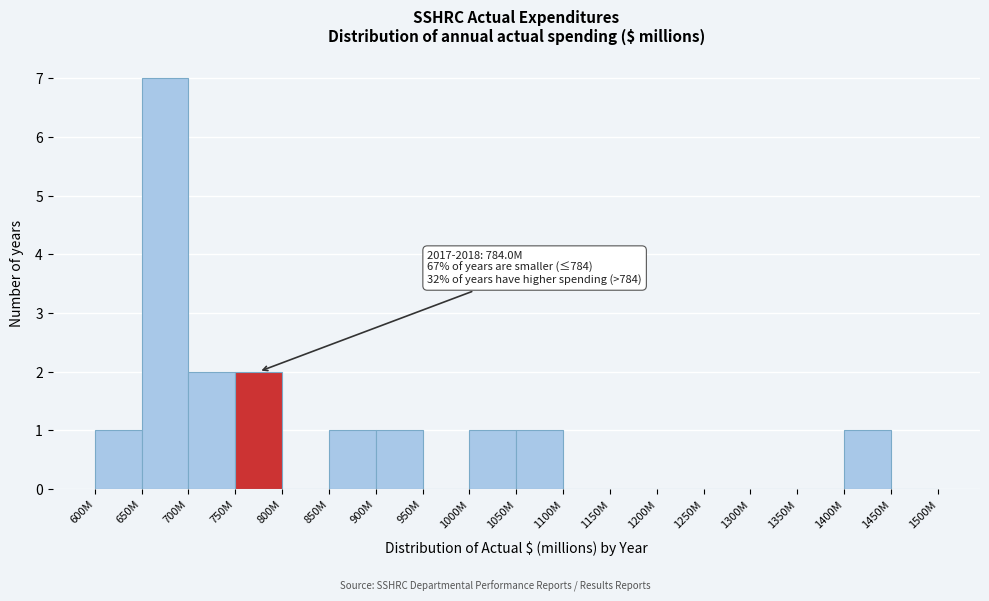

Reading left to right, extract all data points from this chart.

600M=1	650M=7	700M=2	750M=2	800M=0	850M=1	900M=1	950M=0	1000M=1	1050M=1	1100M=0	1150M=0	1200M=0	1250M=0	1300M=0	1350M=0	1400M=1	1450M=0